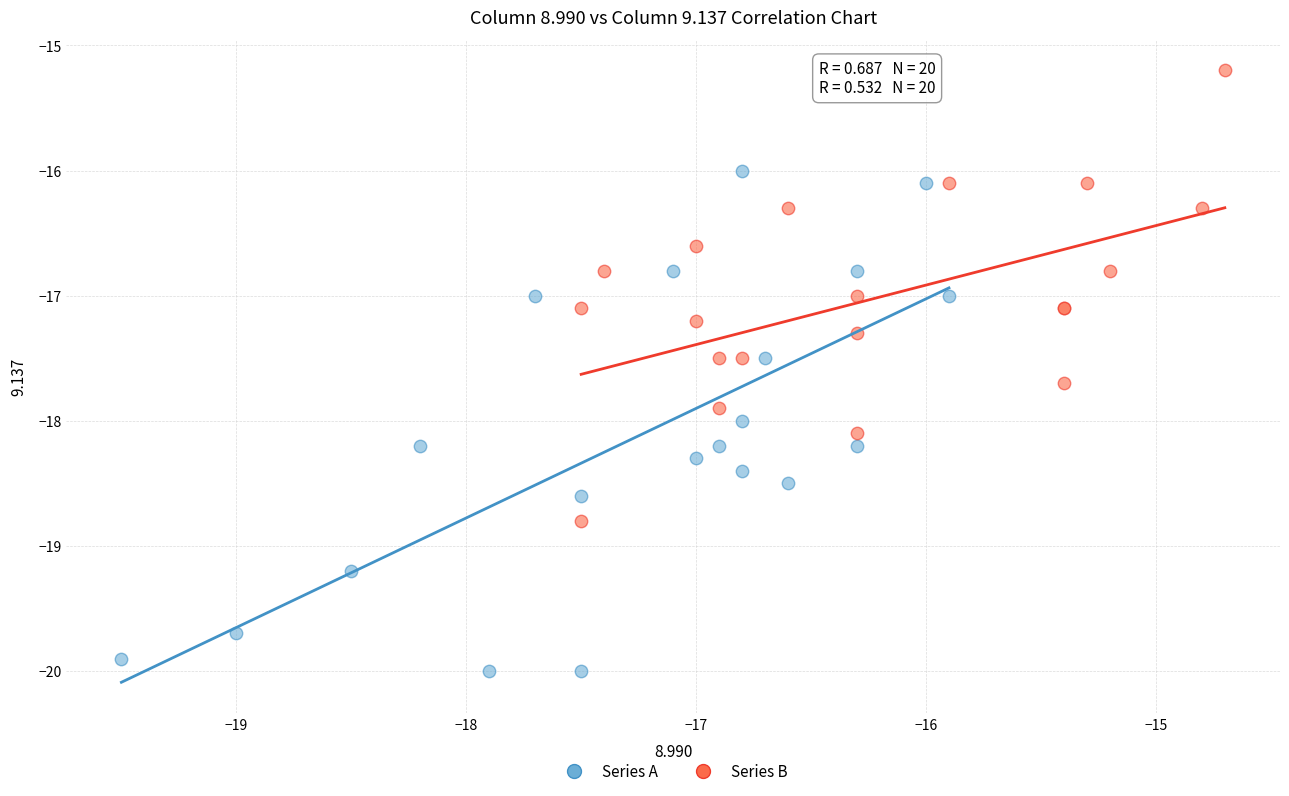

Which series has the largest Y range (max minus min)?

Series A